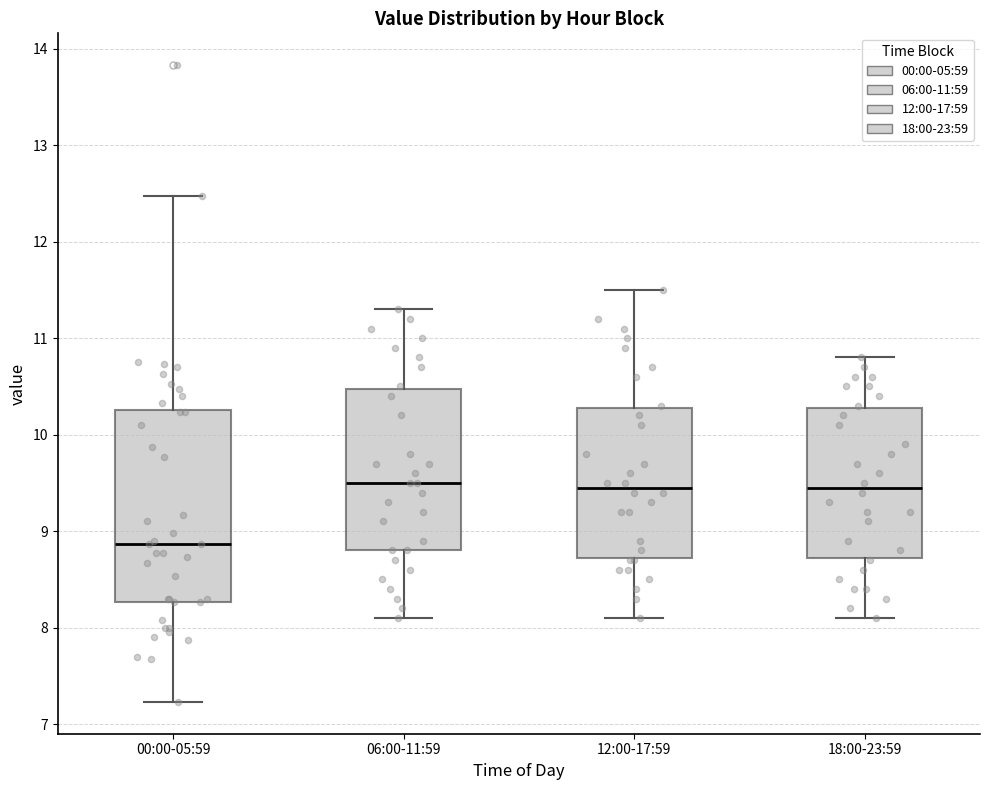

Where is the upper edge of the box for 00:00-05:59 on the y-axis? The values are not printed on the chart, so give them approximately, as read against the axis.

10.3